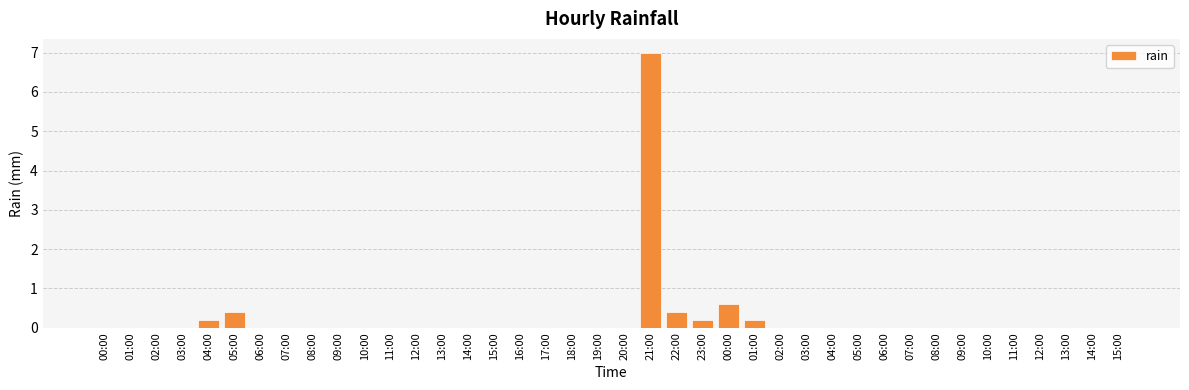

How many distinct data groups are displayed?

1